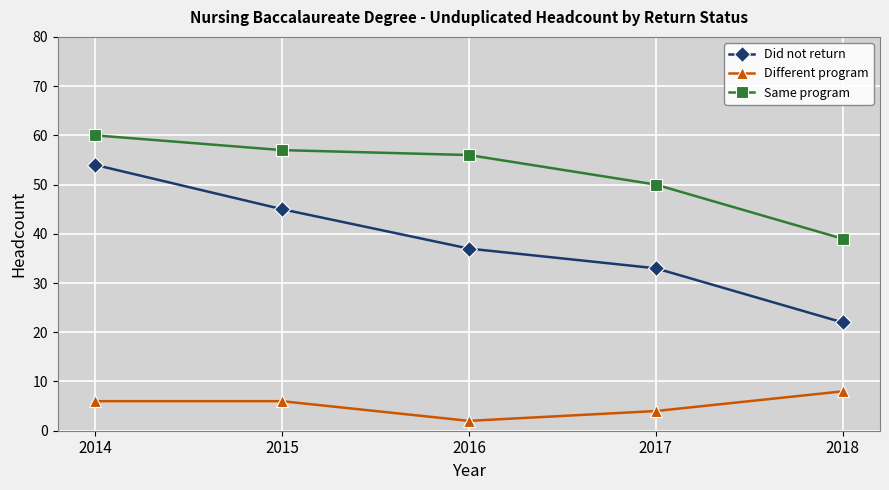

True or false: Different program and Did not return cross at least once.

False